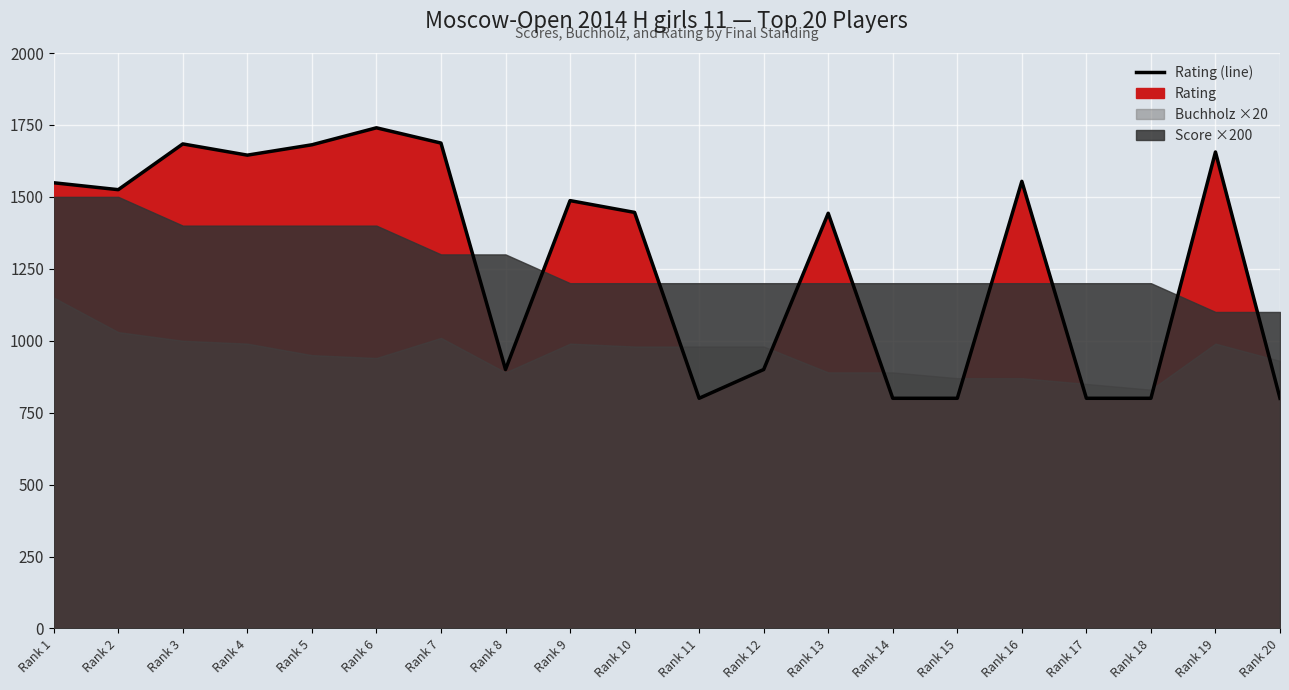

Reading left to right, transcribe all the data shown in this chart.

Rank 1=1549	Rank 2=1525	Rank 3=1684	Rank 4=1645	Rank 5=1681	Rank 6=1740	Rank 7=1687	Rank 8=900	Rank 9=1487	Rank 10=1446	Rank 11=800	Rank 12=900	Rank 13=1443	Rank 14=800	Rank 15=800	Rank 16=1554	Rank 17=800	Rank 18=800	Rank 19=1656	Rank 20=800